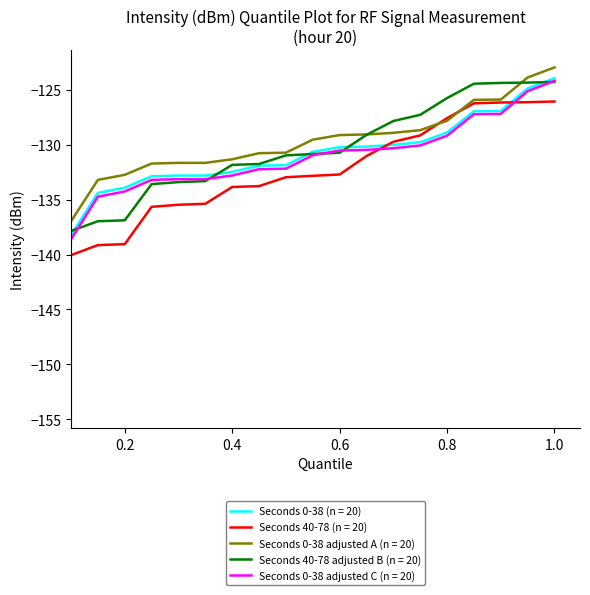

Which series has the largest range (max minus min)?

Seconds 40-78 (n = 20)